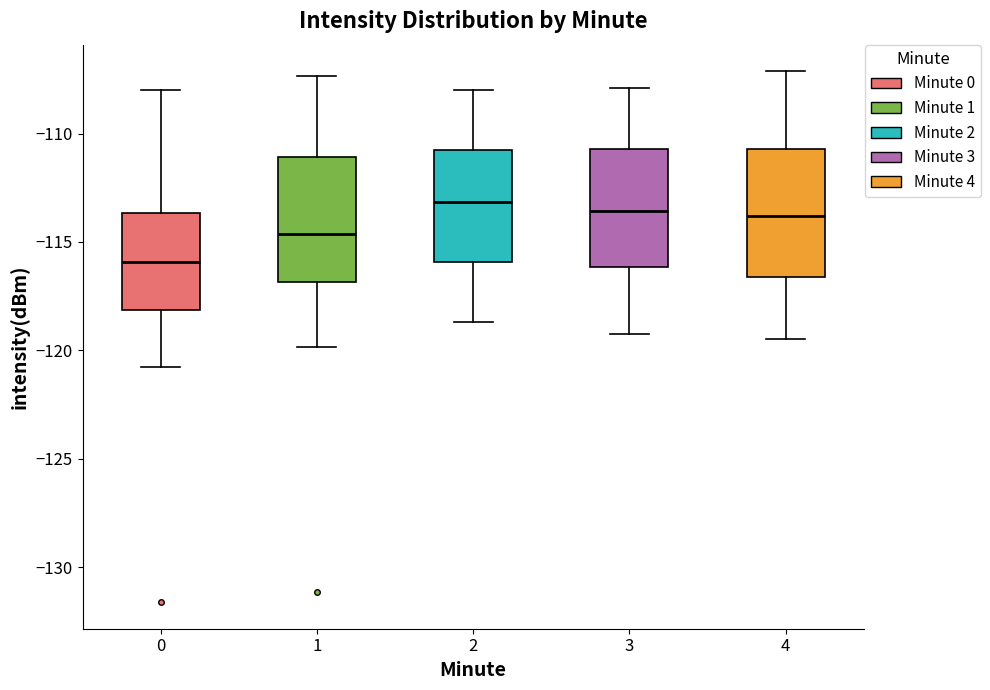

Which box's median line is the lowest?

0